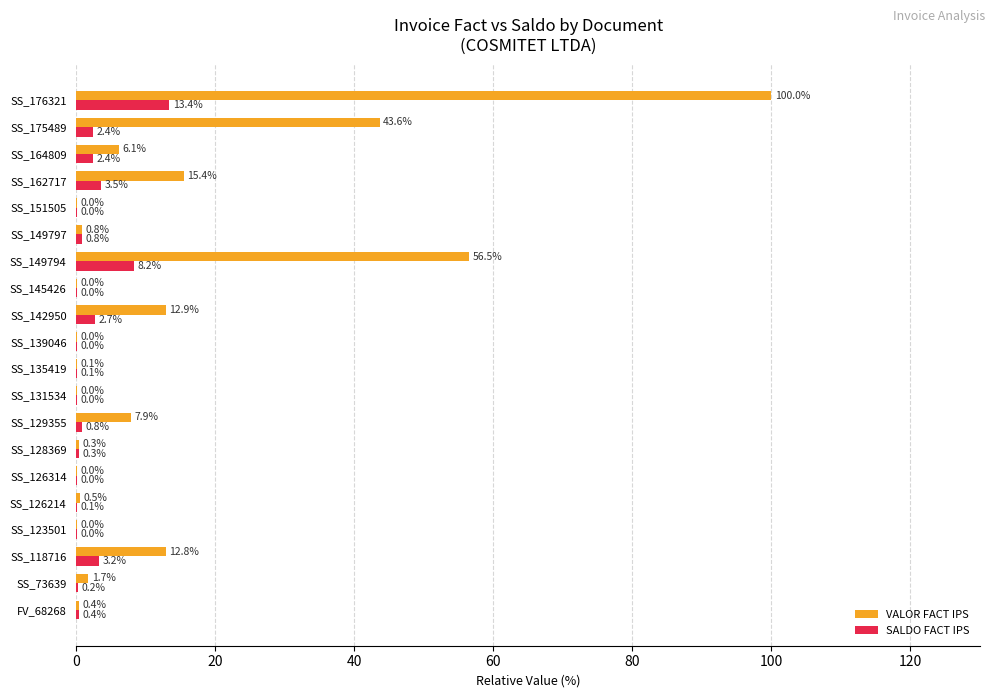

What is the average value of the SALDO FACT IPS series?

1.9